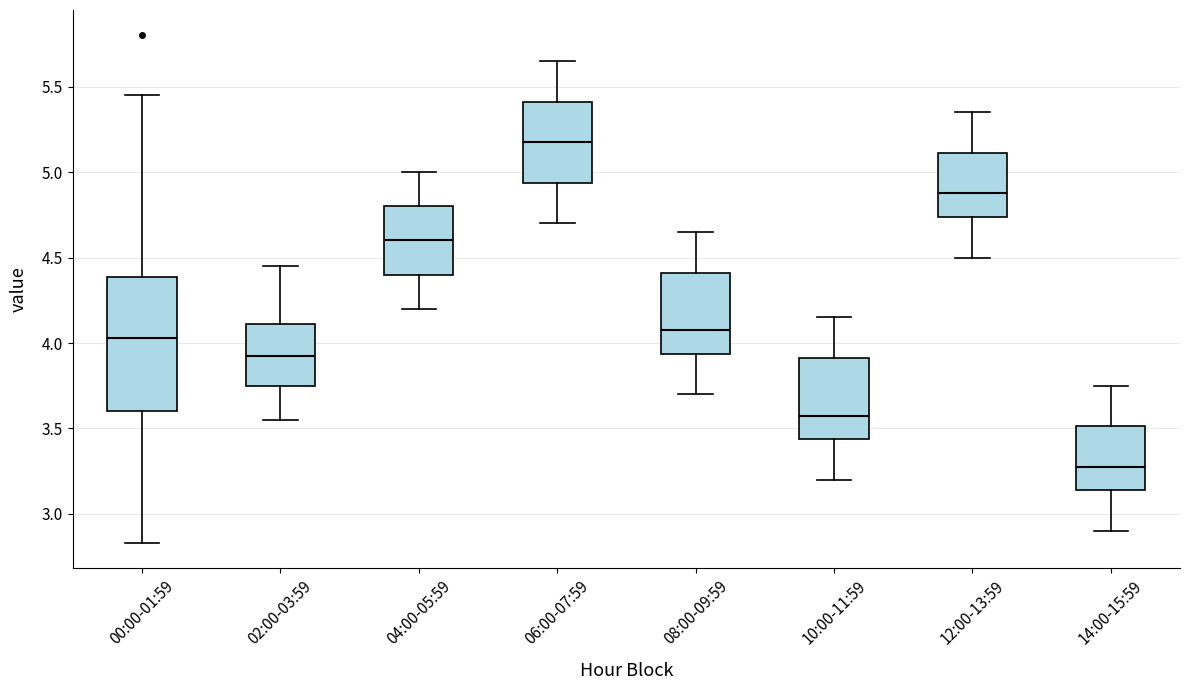

Reading left to right, read every box against the y-axis: the position of its median line, the range the box covers, and the ends of its whiskers. The values are not printed on the chart, so give them approximately, as read against the axis.

00:00-01:59: median 4.05, box 3.60 to 4.40, whiskers 2.85 to 5.45
02:00-03:59: median 3.95, box 3.75 to 4.10, whiskers 3.55 to 4.45
04:00-05:59: median 4.60, box 4.40 to 4.80, whiskers 4.20 to 5.00
06:00-07:59: median 5.20, box 4.95 to 5.40, whiskers 4.70 to 5.65
08:00-09:59: median 4.10, box 3.95 to 4.40, whiskers 3.70 to 4.65
10:00-11:59: median 3.60, box 3.45 to 3.90, whiskers 3.20 to 4.15
12:00-13:59: median 4.90, box 4.75 to 5.10, whiskers 4.50 to 5.35
14:00-15:59: median 3.30, box 3.15 to 3.50, whiskers 2.90 to 3.75